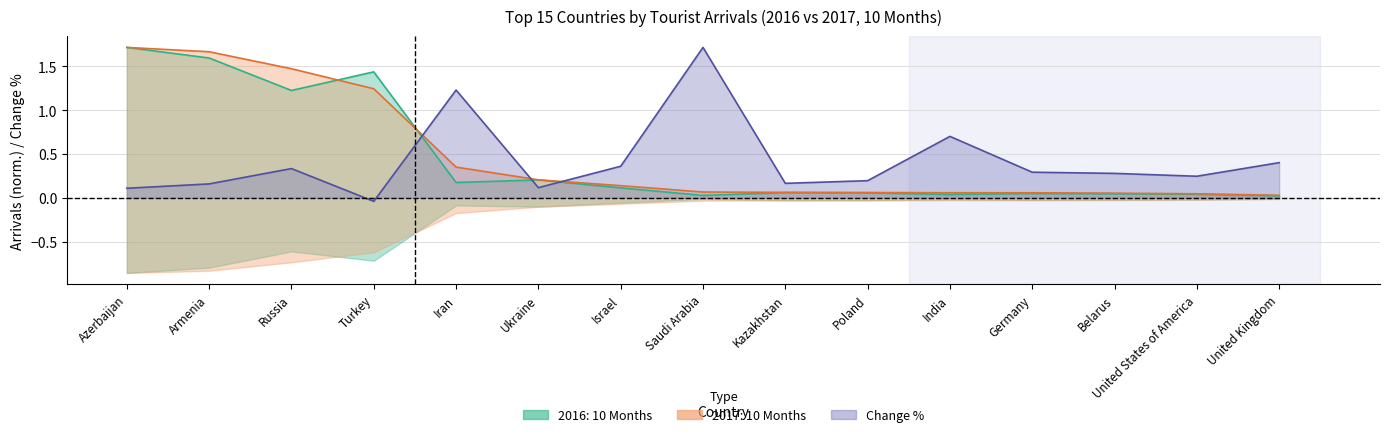

What is the difference between the Change % values at Ukraine and Saudi Arabia?

1.6